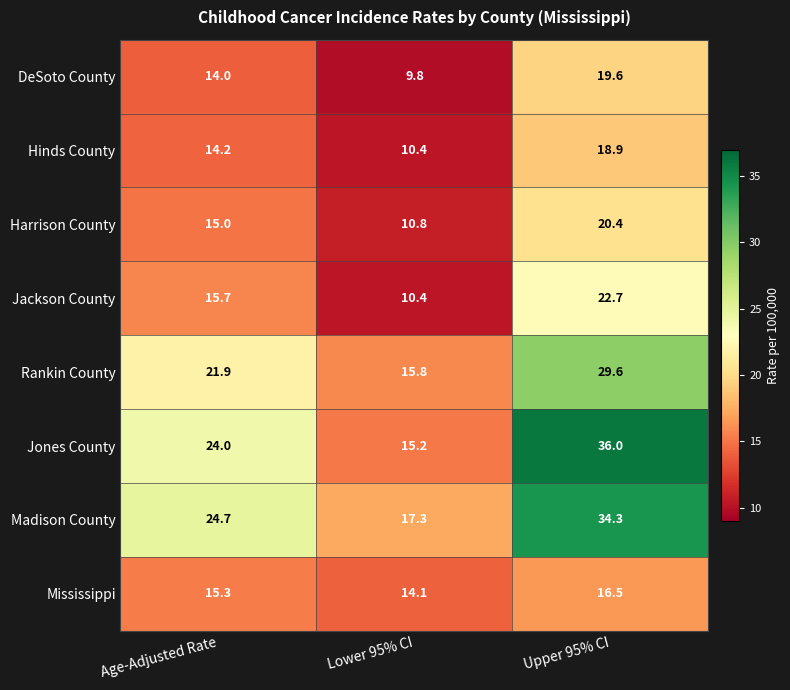

What is the spread (max minus min) of values at Lower 95% CI?

7.5